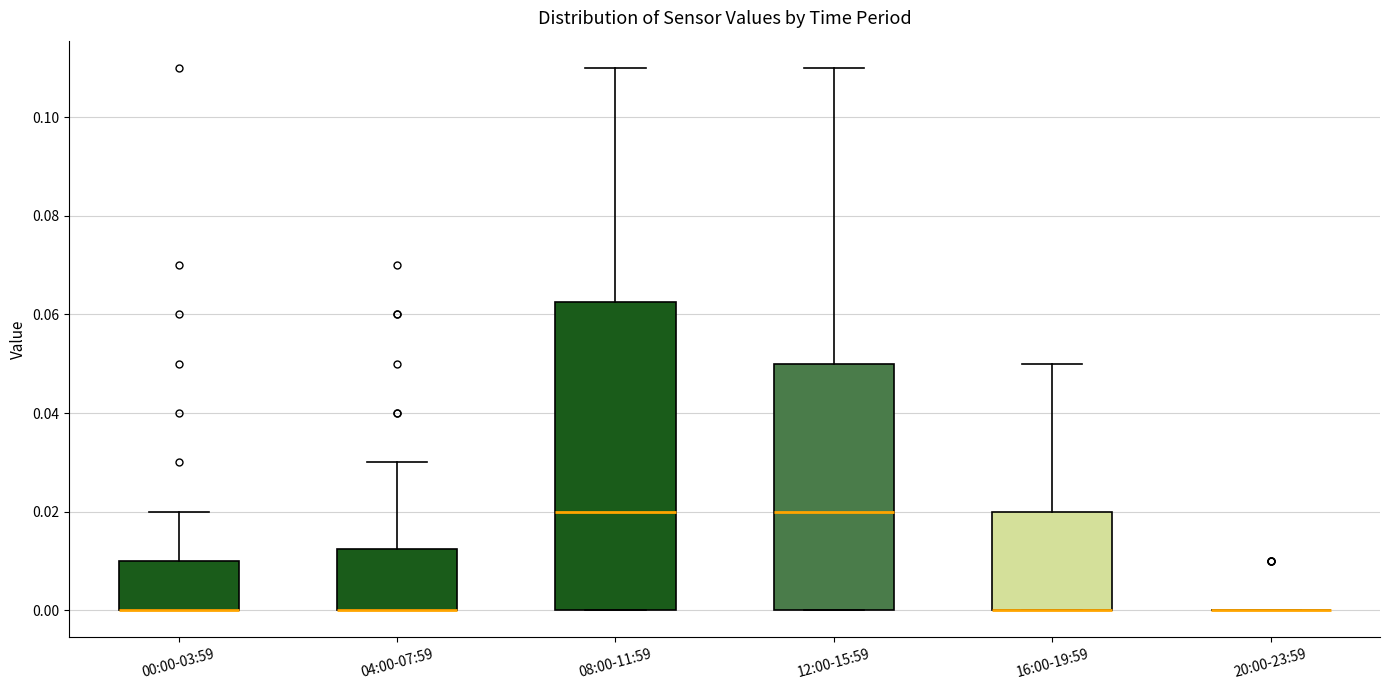

Comparing the boxes themselves (not the whiskers), which one is the tallest?

08:00-11:59